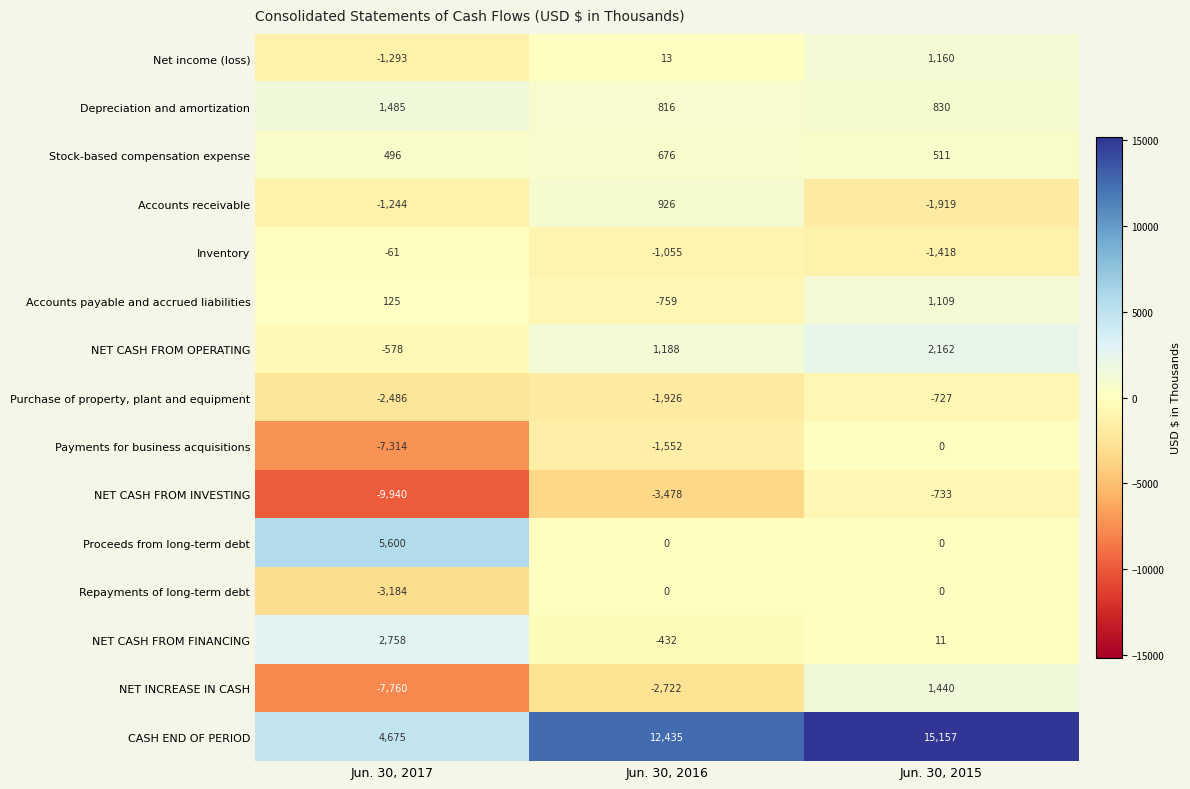

Where is Stock-based compensation expense nearest to the value 586?

Jun. 30, 2015